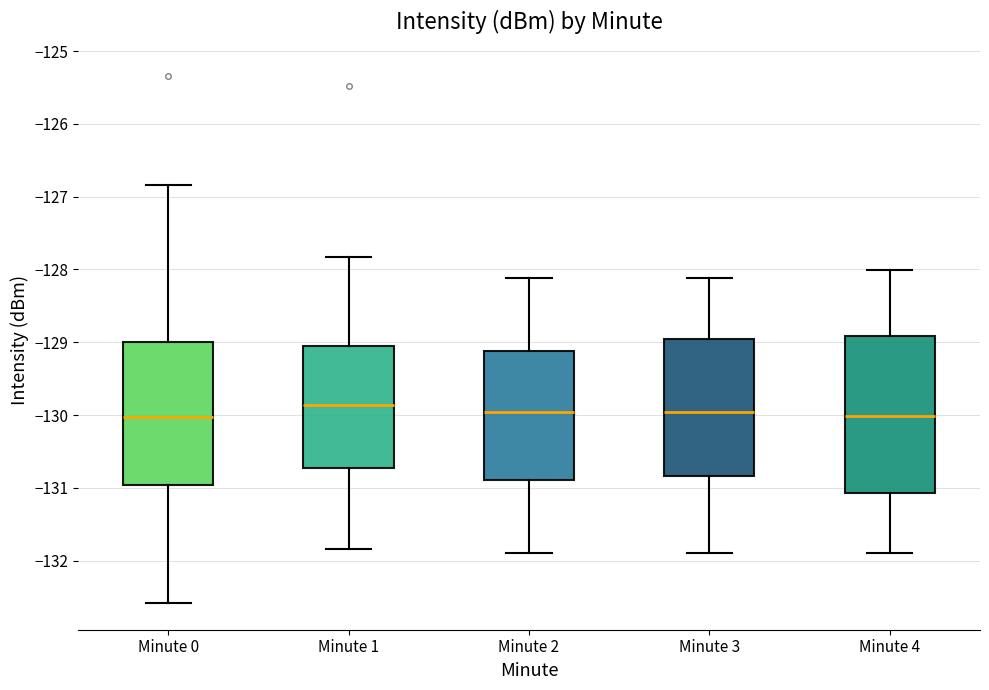

Reading left to right, read every box against the y-axis: the position of its median line, the range the box covers, and the ends of its whiskers. The values are not printed on the chart, so give them approximately, as read against the axis.

Minute 0: median -130.0, box -131.0 to -129.0, whiskers -132.6 to -126.8
Minute 1: median -129.9, box -130.7 to -129.1, whiskers -131.8 to -127.8
Minute 2: median -130.0, box -130.9 to -129.1, whiskers -131.9 to -128.1
Minute 3: median -130.0, box -130.8 to -129.0, whiskers -131.9 to -128.1
Minute 4: median -130.0, box -131.1 to -128.9, whiskers -131.9 to -128.0